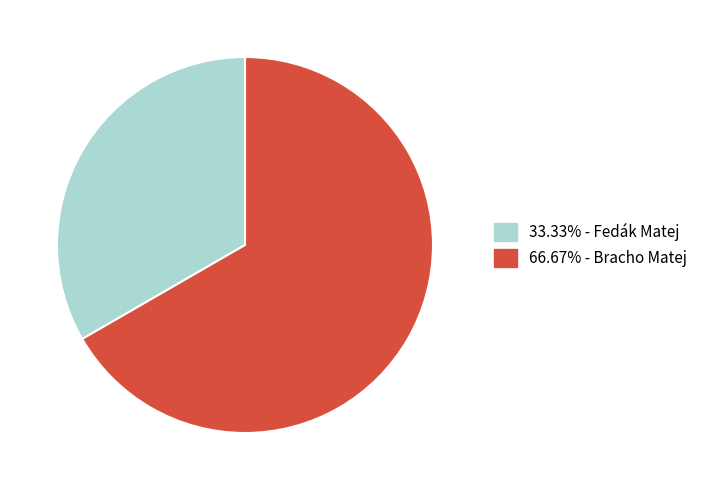

How many segments does this pie chart have?

2